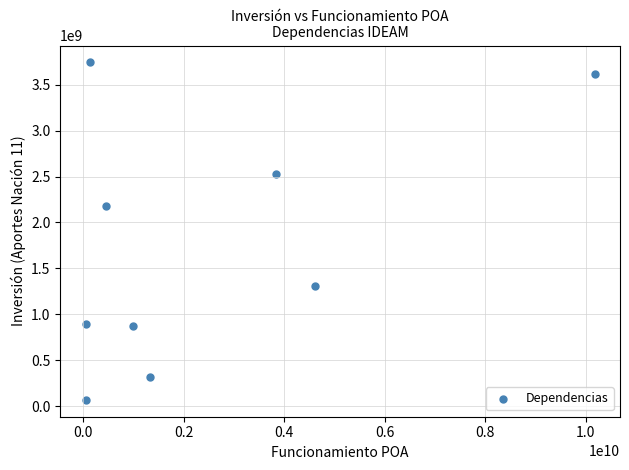

What is the range of Y values (max minus min)?

3676020830